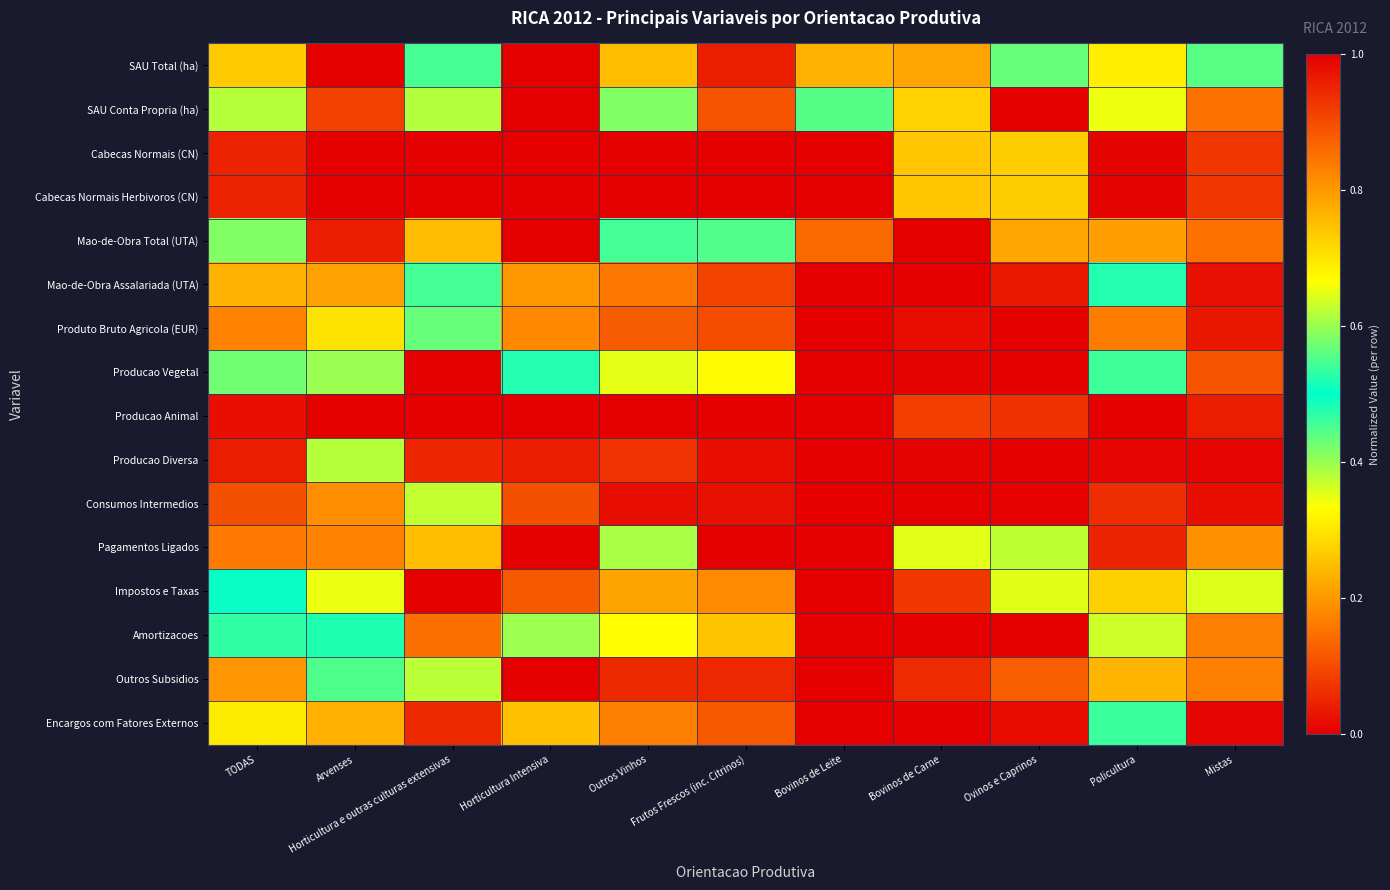

Count the number of data series in this chart.

16